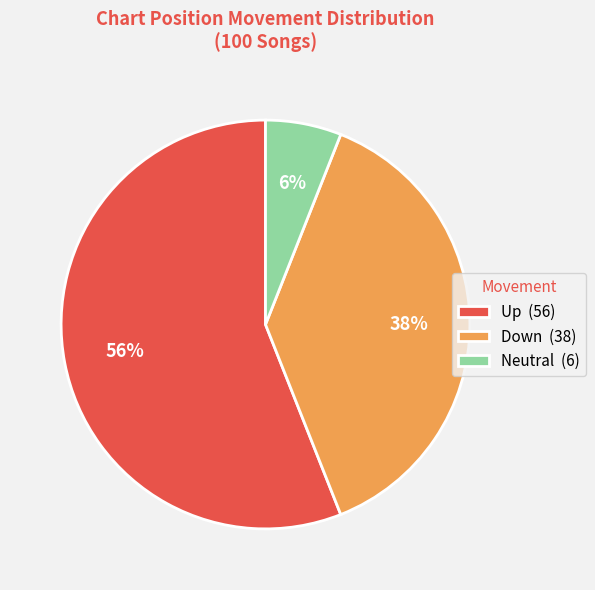

What percentage is the Neutral (6) slice, to the nearest percent?

6%